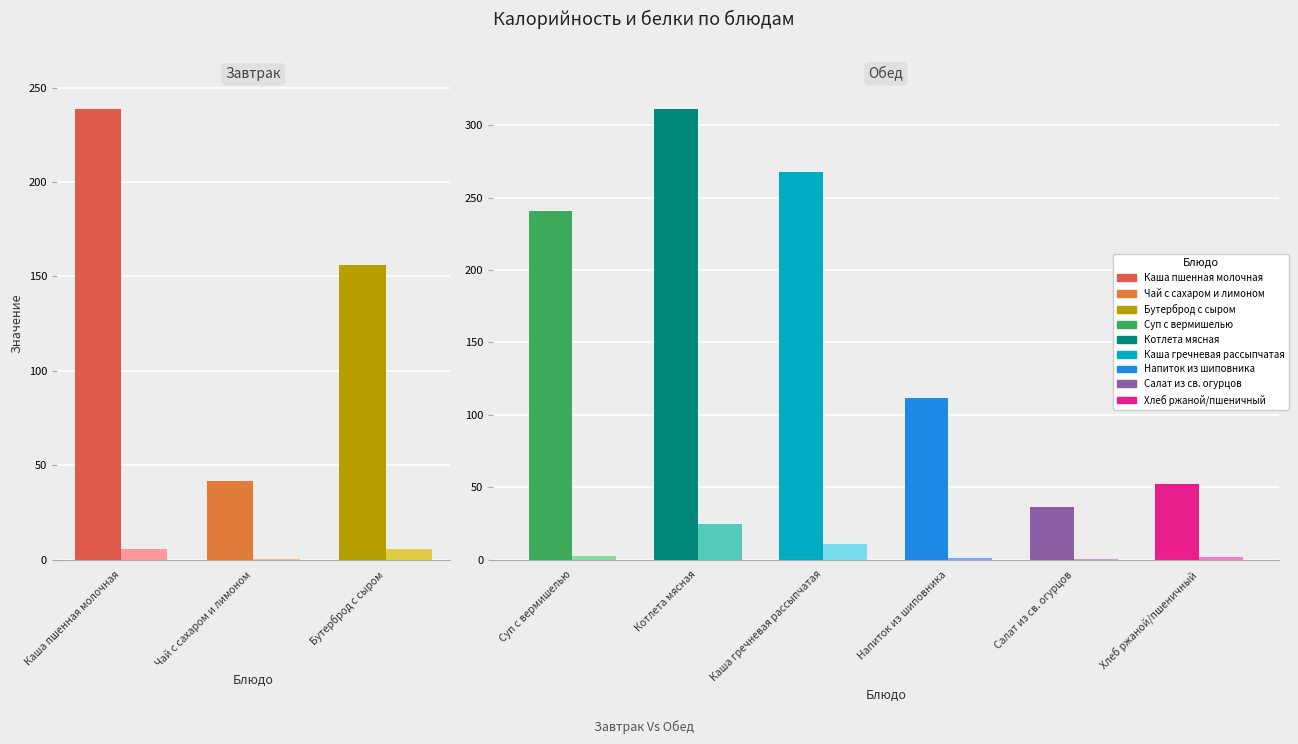

The value of Калорийность at Хлеб ржаной/пшеничный is 52.0. True or false?

True